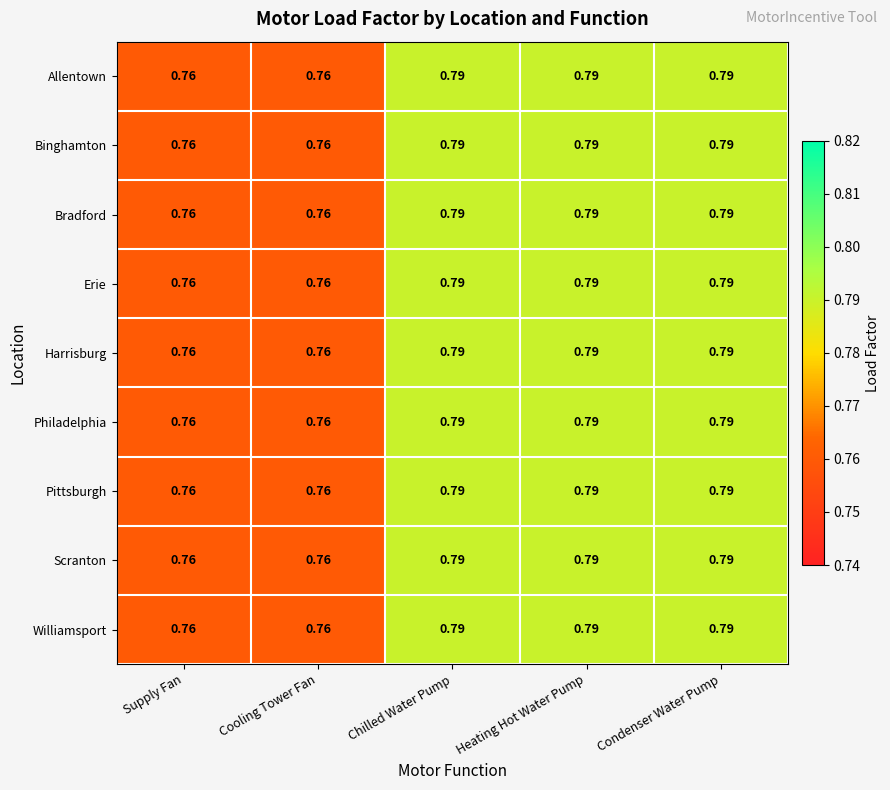

At how many categories does at least one series exceed 0?

5